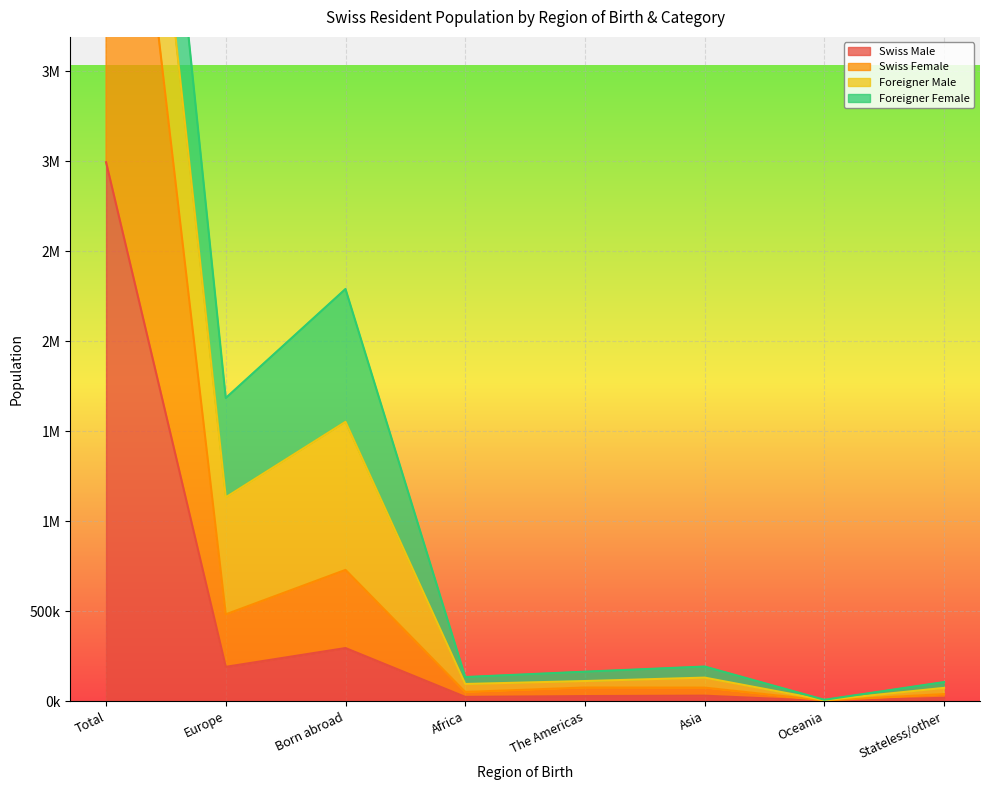

True or false: Swiss Female and Swiss Male intersect in this chart.

False